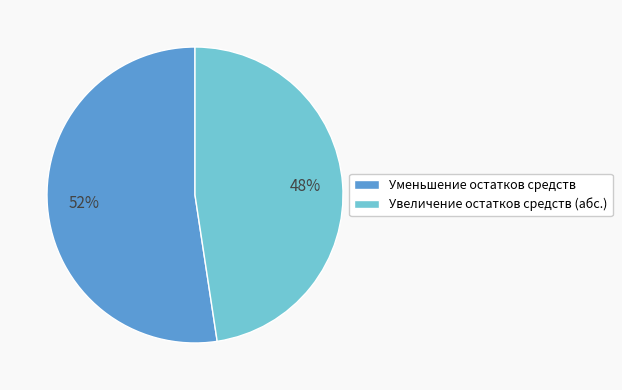

Count the number of slices in the pie.

2